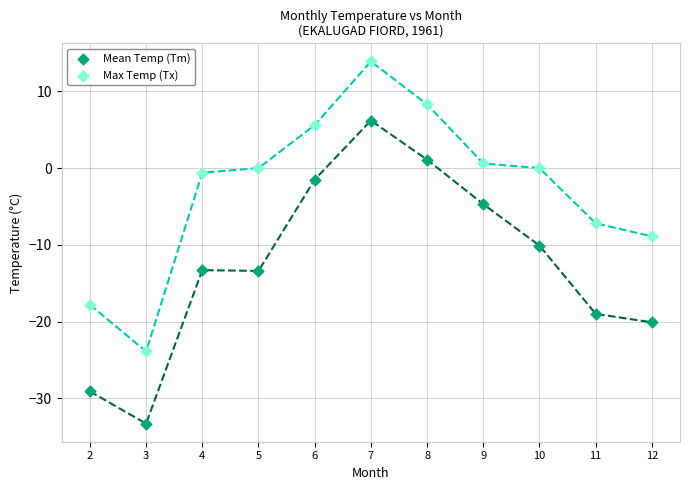

Across all data points, what is the range of Y values (max minus min)?

47.2